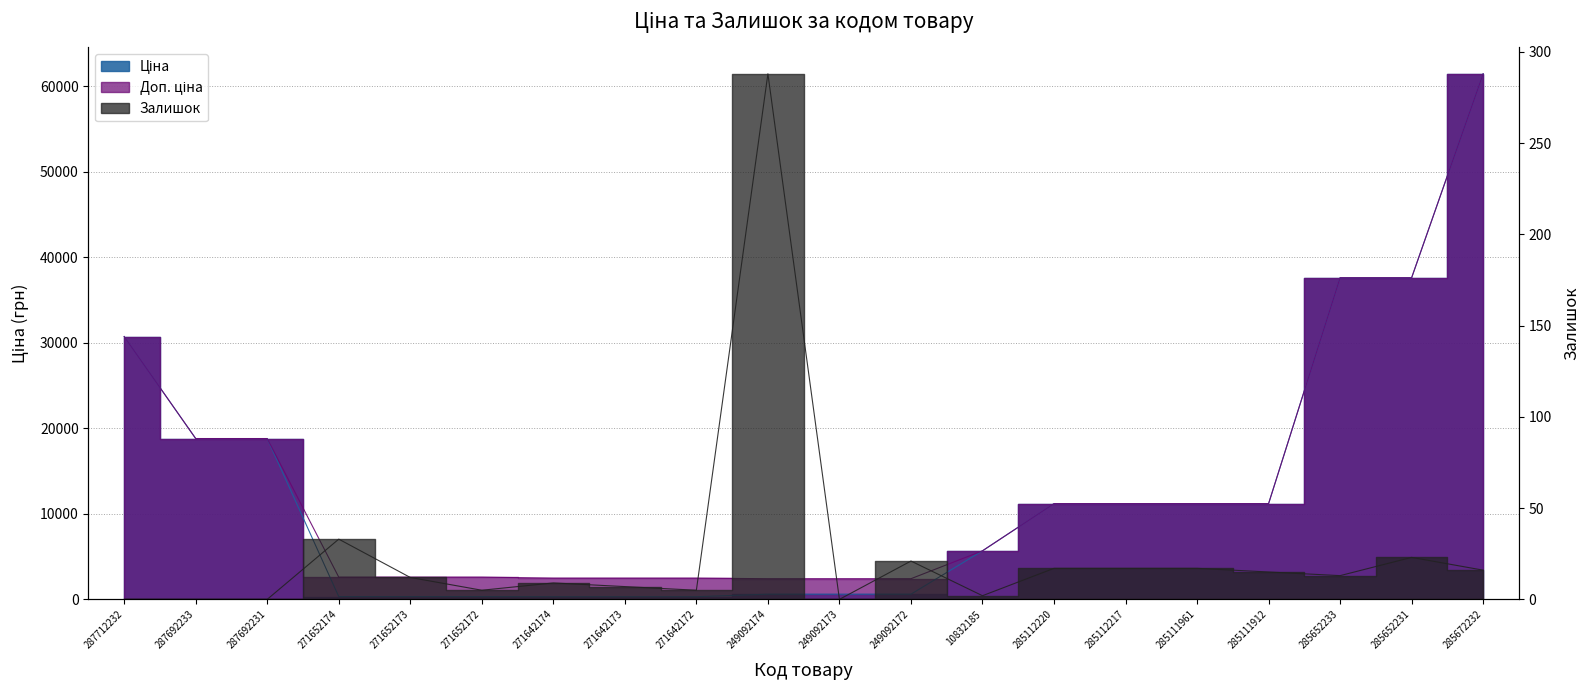

Is the value of Доп. ціна at 285672232 greater than the value of Ціна at 285111912?

Yes